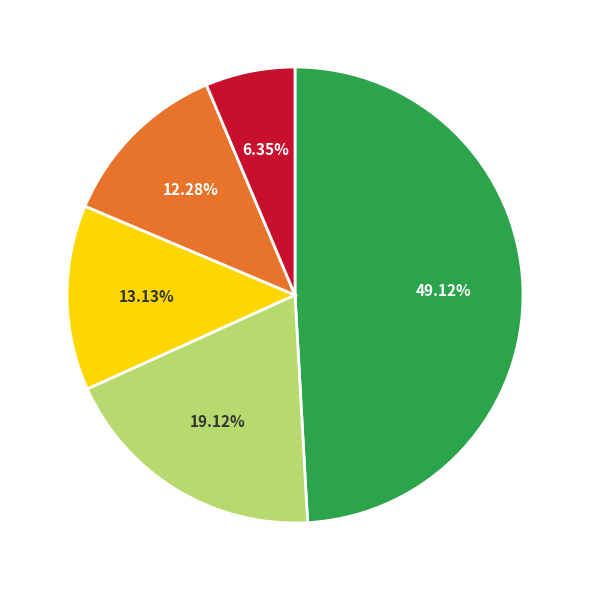

Is there any slice that represents more than half of the pie?

No